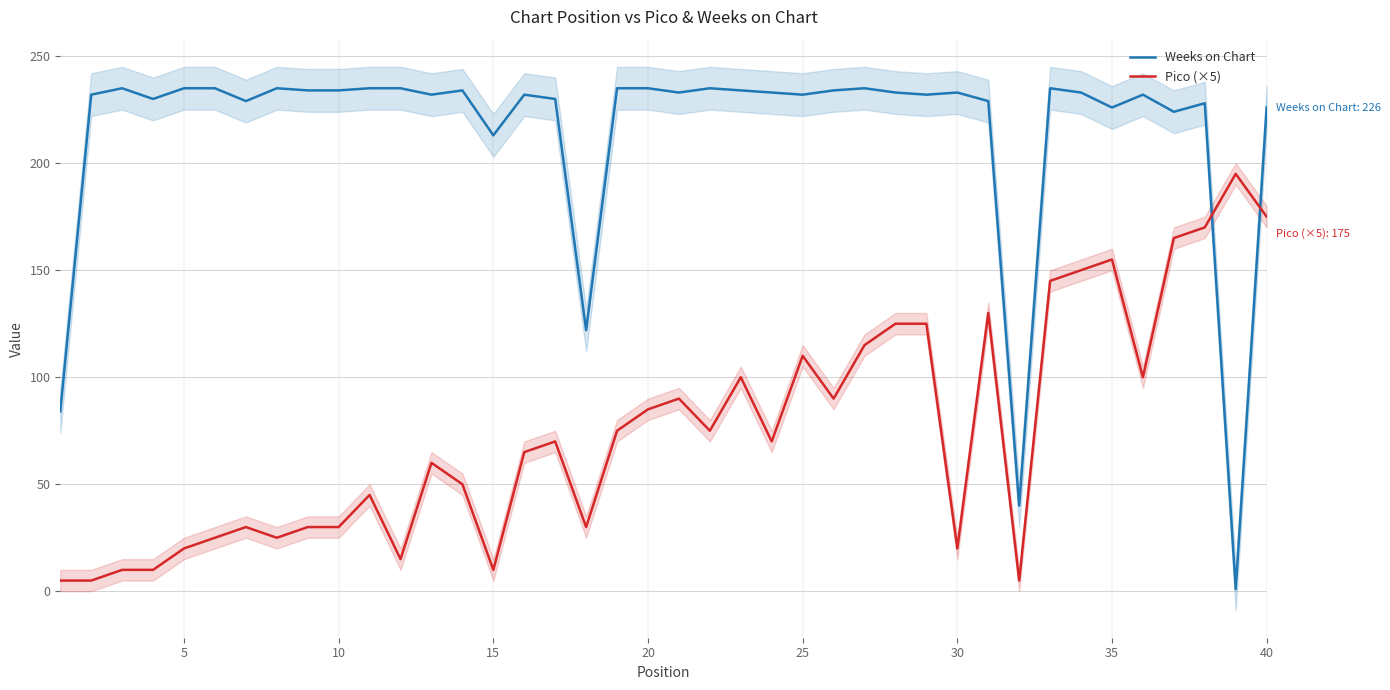

True or false: Pico (×5) and Weeks on Chart cross at least once.

True